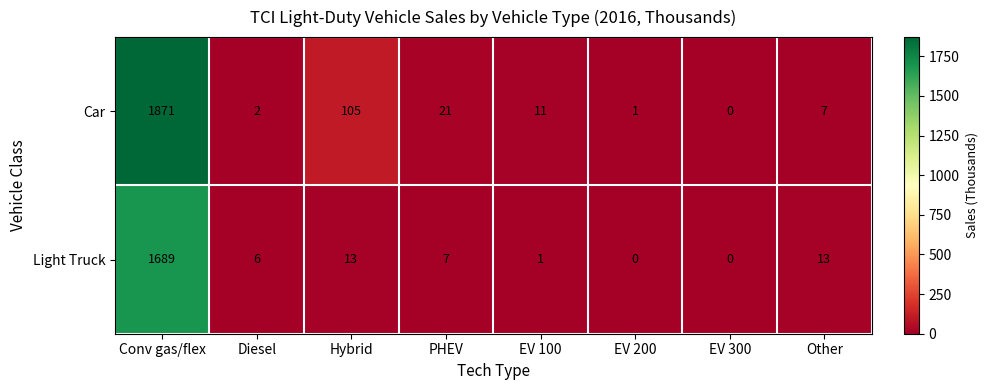

Which series has the largest total across all categories?

Car